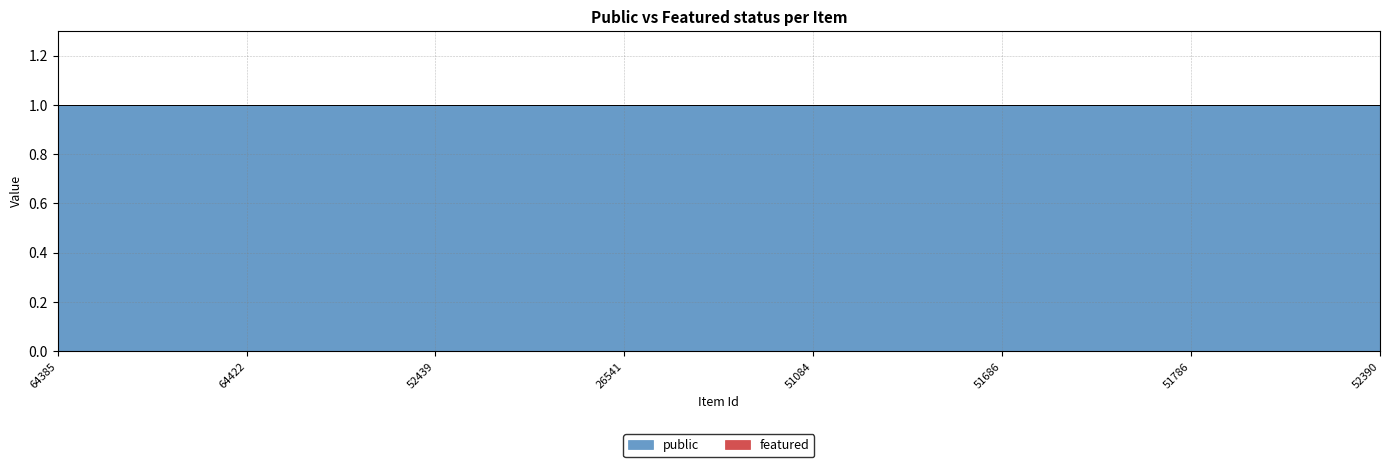

List the series in order of their overall mean, highest first.

public, featured